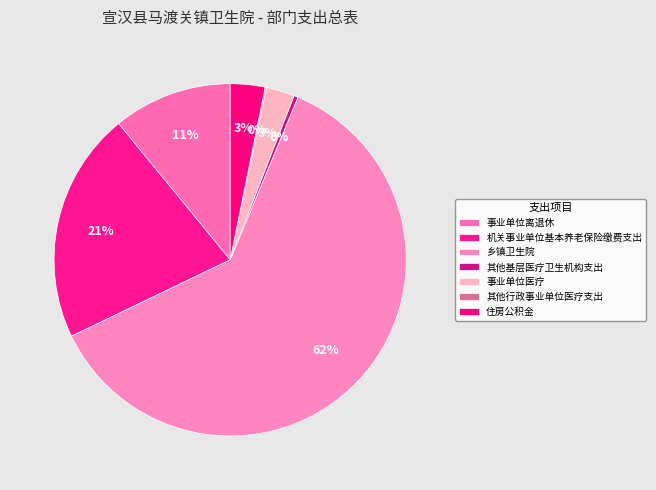

Is it true that 其他行政事业单位医疗支出 is 1% of the pie?

False